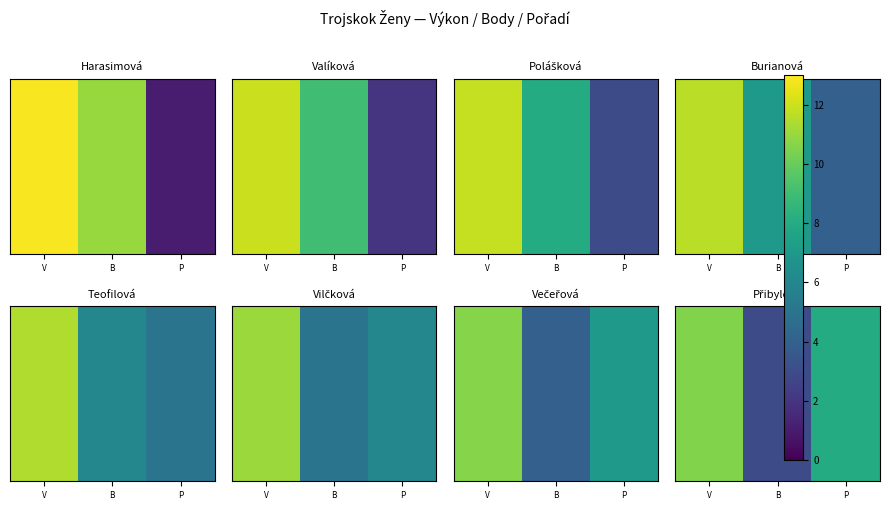

Count the number of data series in this chart.

1